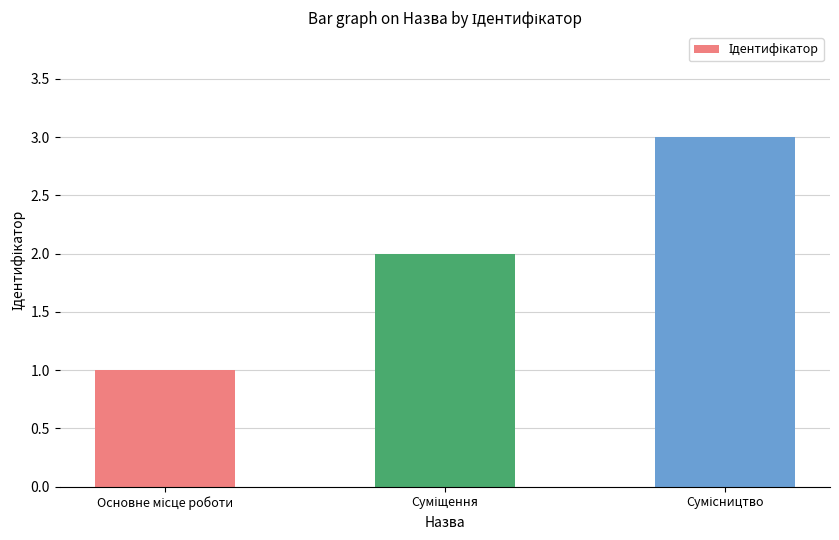

What is the sum of all values?

6